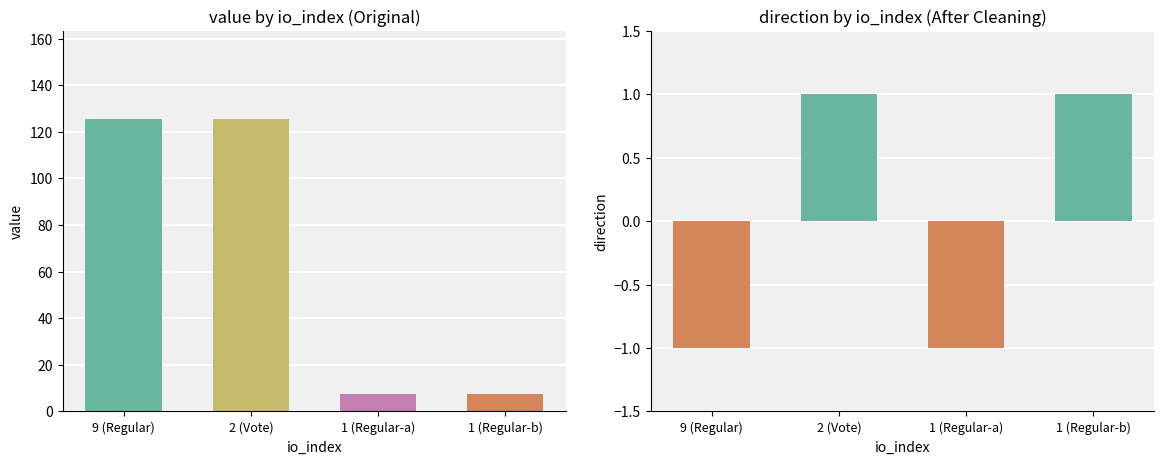

At 1 (Regular-a), list the series in order from largest to smallest.

value, direction